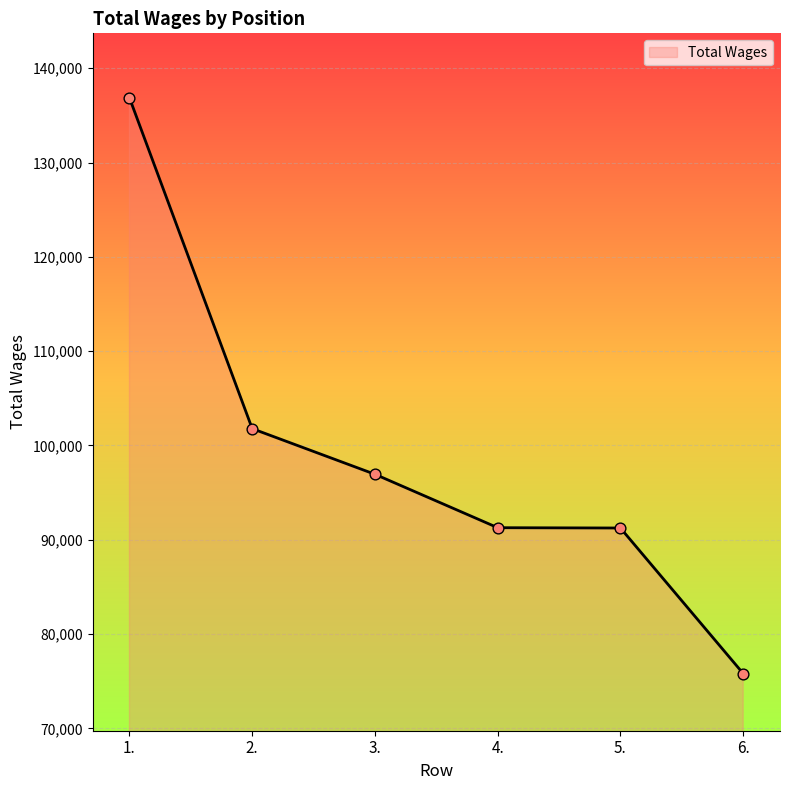

Approximately how many times larger is the value at 2. compared to 4.?

1.1